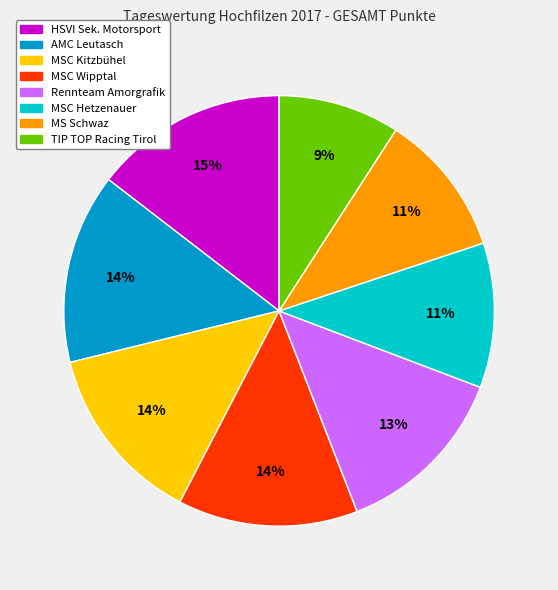

Which slice is the smallest?

TIP TOP Racing Tirol